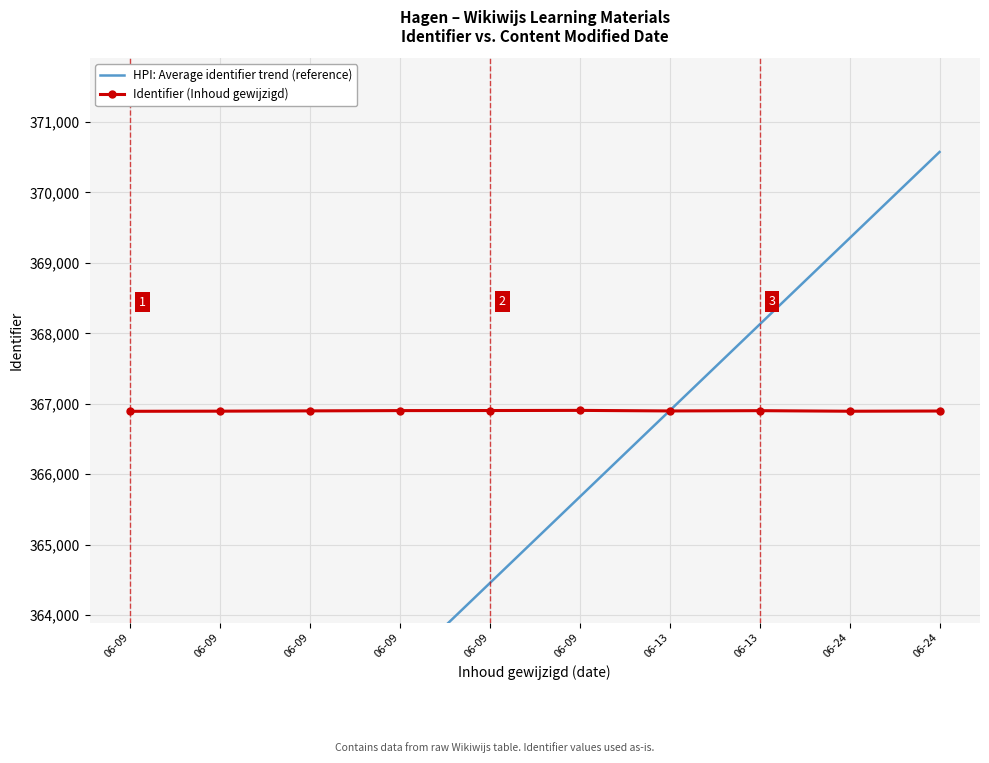

Count the number of data series in this chart.

2